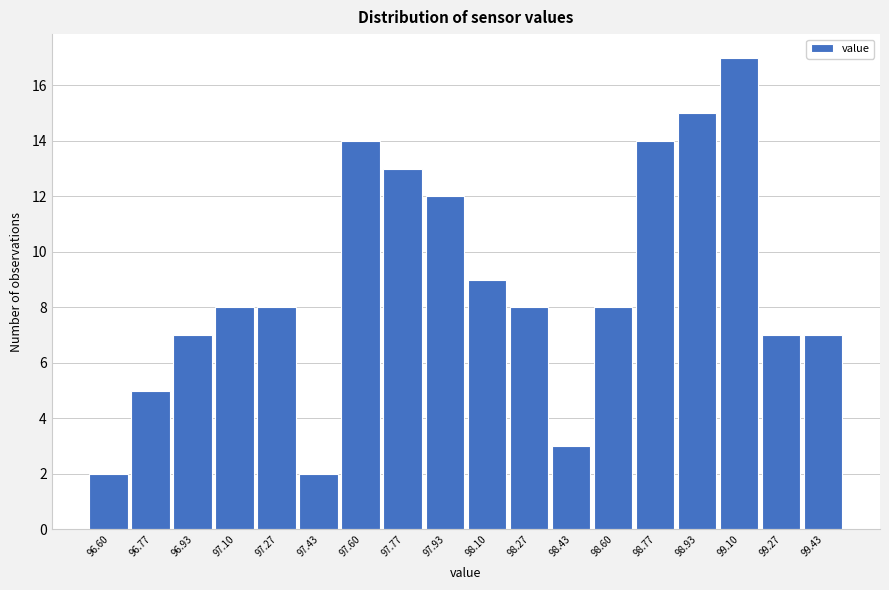

Reading left to right, extract all data points from this chart.

2	5	7	8	8	2	14	13	12	9	8	3	8	14	15	17	7	7